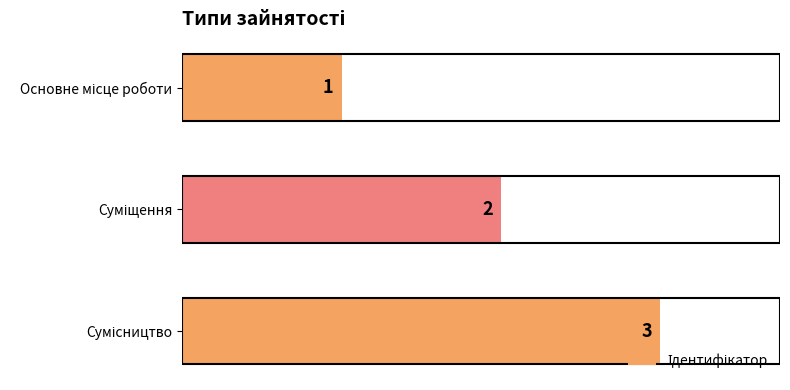

Count the values in the range 1 to 3.

3